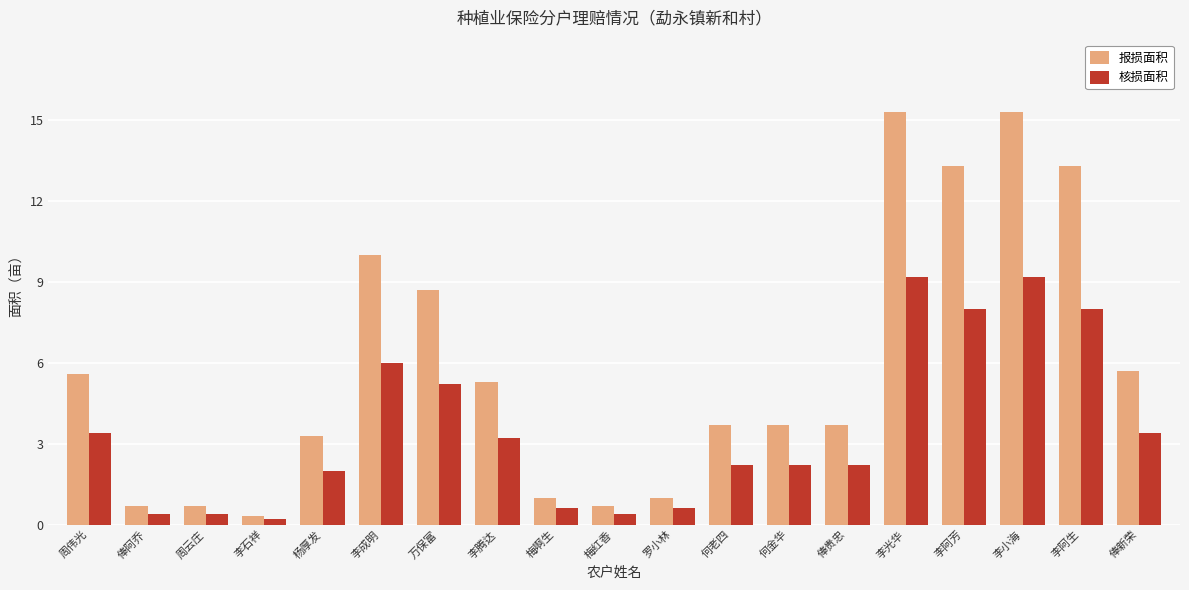

Reading right to left, extract all data points from this chart.

报损面积: 俸新荣=5.7	李阿生=13.3	李小海=15.3	李阿芳=13.3	李光华=15.3	俸贵忠=3.7	何金华=3.7	何老四=3.7	罗小林=1.0	梅红香=0.7	梅啊生=1.0	李腾达=5.3	万保富=8.7	李成明=10.0	杨厚发=3.3	李石祥=0.3	周云庄=0.7	俸阿乔=0.7	周伟光=5.6
核损面积: 俸新荣=3.4	李阿生=8.0	李小海=9.2	李阿芳=8.0	李光华=9.2	俸贵忠=2.2	何金华=2.2	何老四=2.2	罗小林=0.6	梅红香=0.4	梅啊生=0.6	李腾达=3.2	万保富=5.2	李成明=6.0	杨厚发=2.0	李石祥=0.2	周云庄=0.4	俸阿乔=0.4	周伟光=3.4